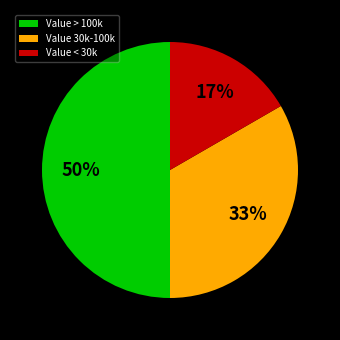

Which has a higher value, Value 30k-100k or Value < 30k?

Value 30k-100k